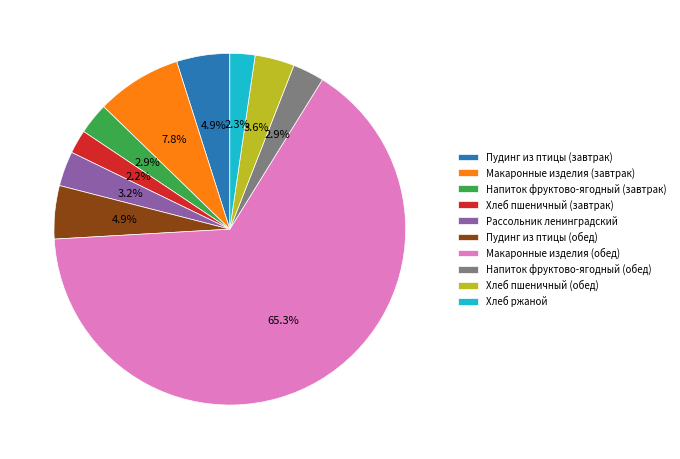

Count the number of slices in the pie.

10